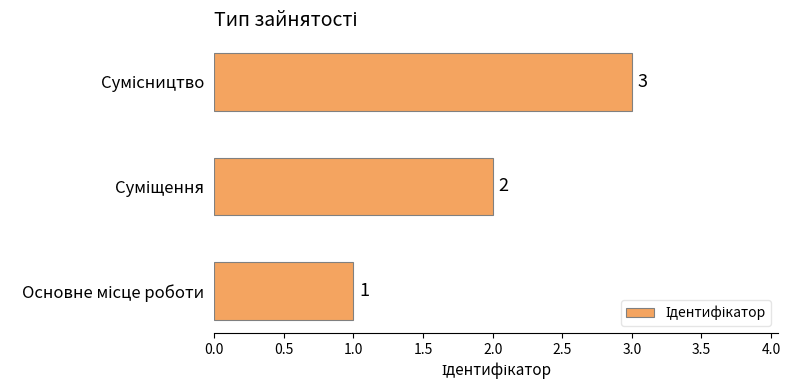

Count the values in the range 1 to 3.

3